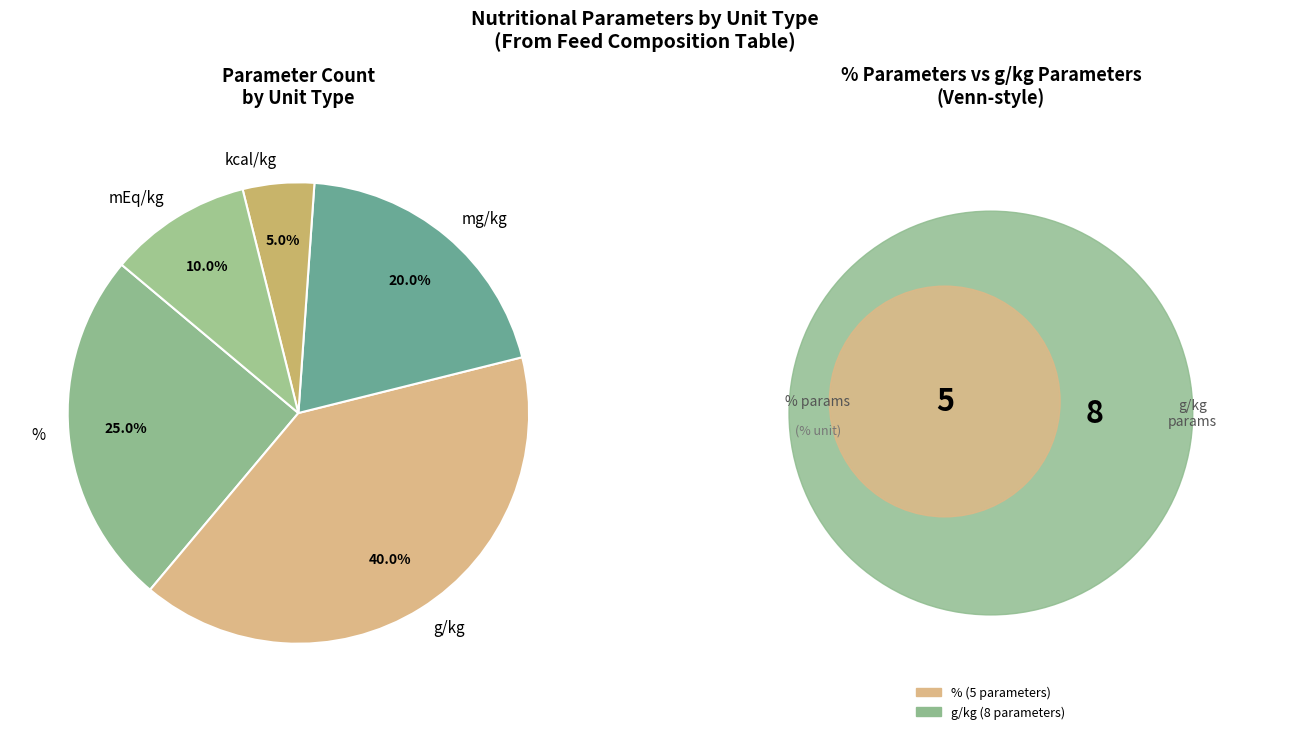

Which has a higher value, % or g/kg?

g/kg